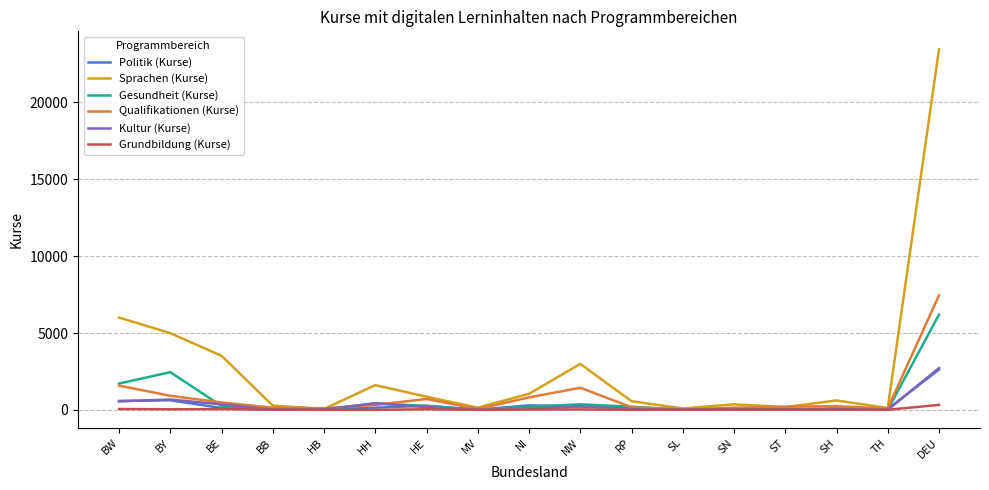

Is this an area chart (filled region under the line)?

No